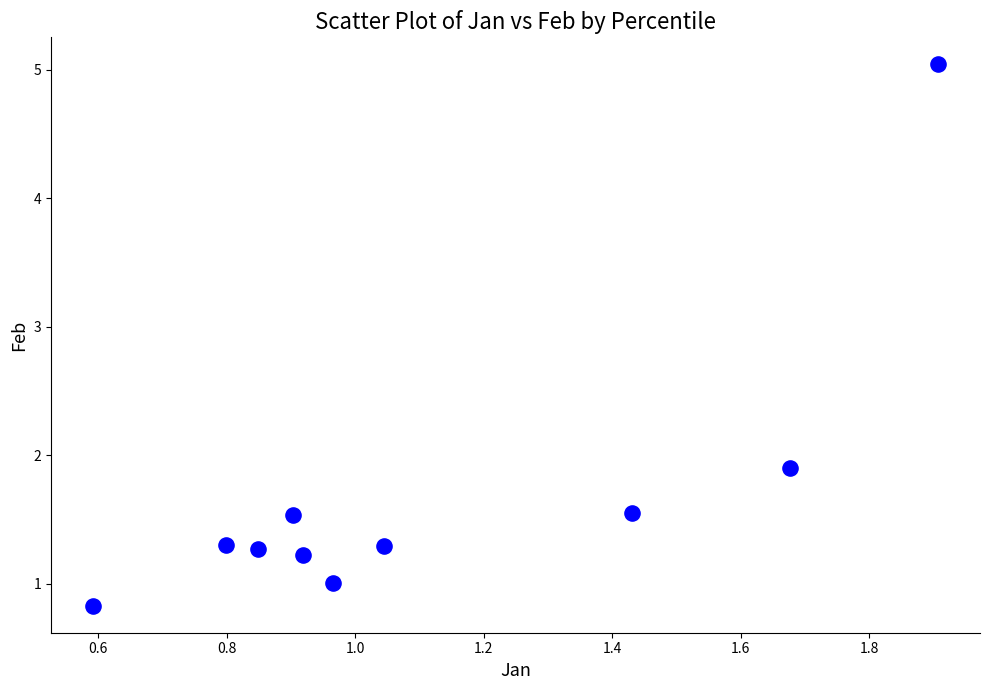

What Y value in the scatter plot is closest to 2?

1.9